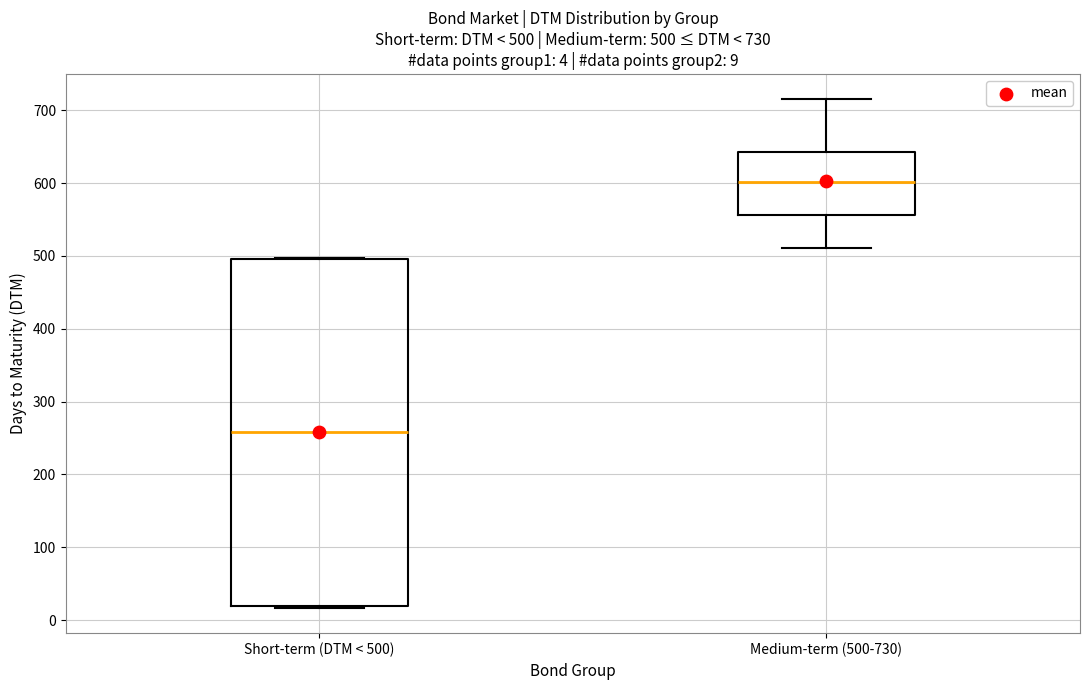

Which box's median line is the lowest?

Short-term (DTM < 500)